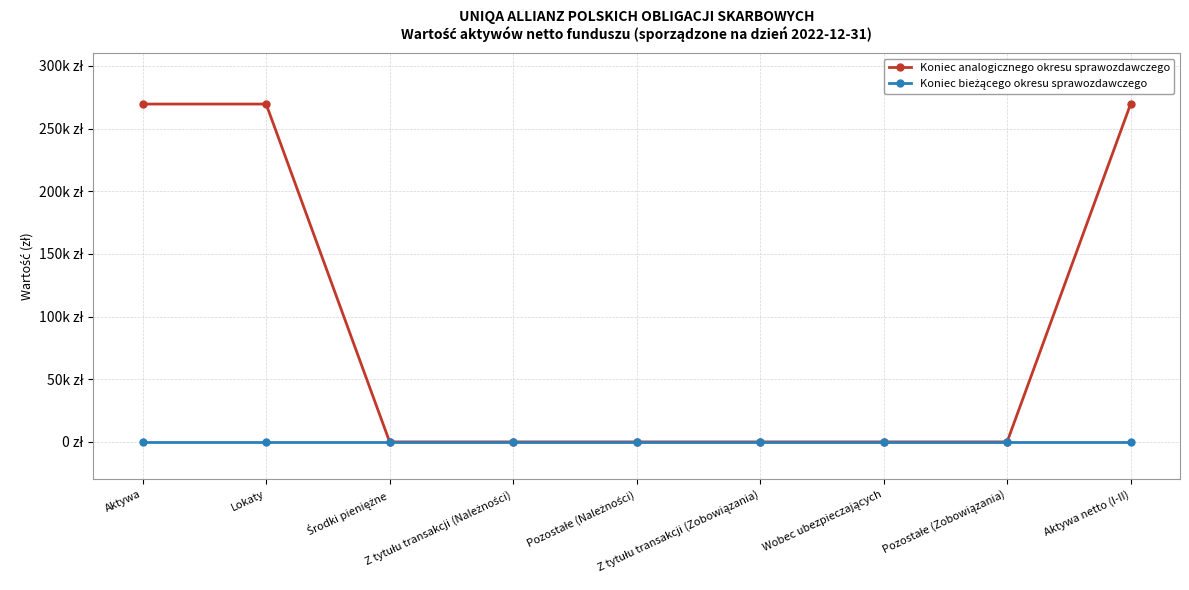

Is this an area chart (filled region under the line)?

No